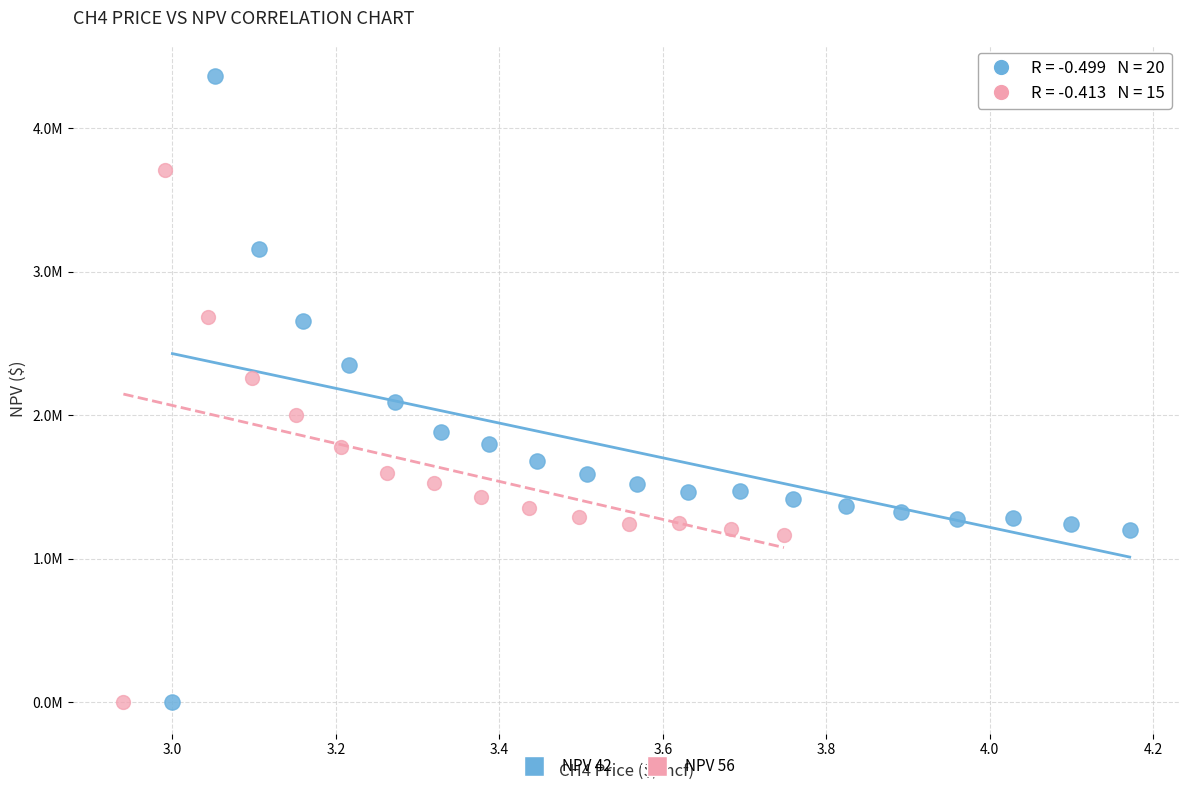

What are all the series names shown in the legend?

NPV 42, NPV 56